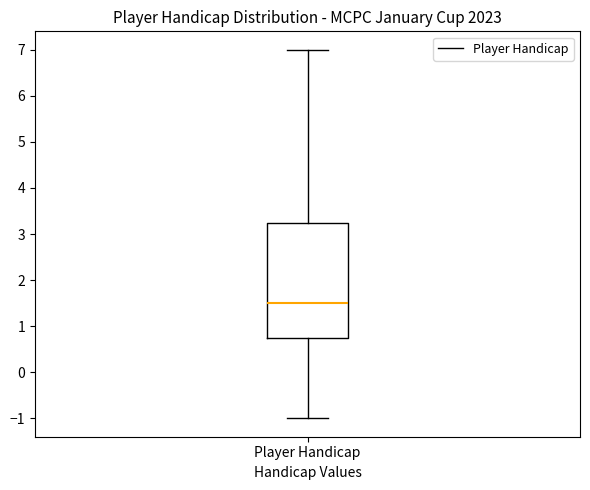

Transcribe this box plot: give where the median line is, the range the box spans, and where the two whiskers end, as read against the y-axis. The values are not printed on the chart, so give them approximately, as read against the axis.

median 1.5, box 0.8 to 3.3, whiskers -1.0 to 7.0